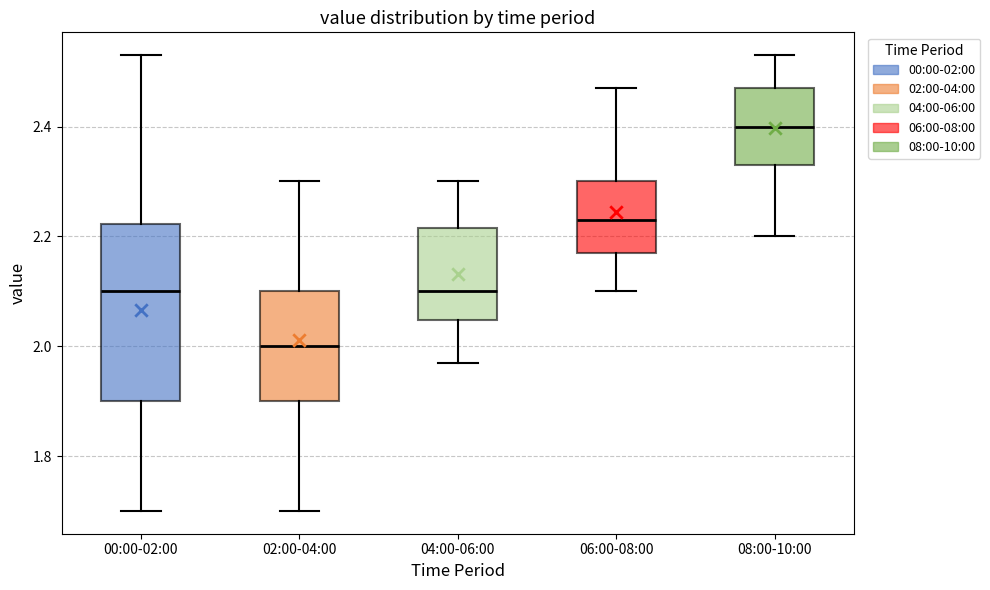

Where is the lower edge of the box for 06:00-08:00 on the y-axis? The values are not printed on the chart, so give them approximately, as read against the axis.

2.18